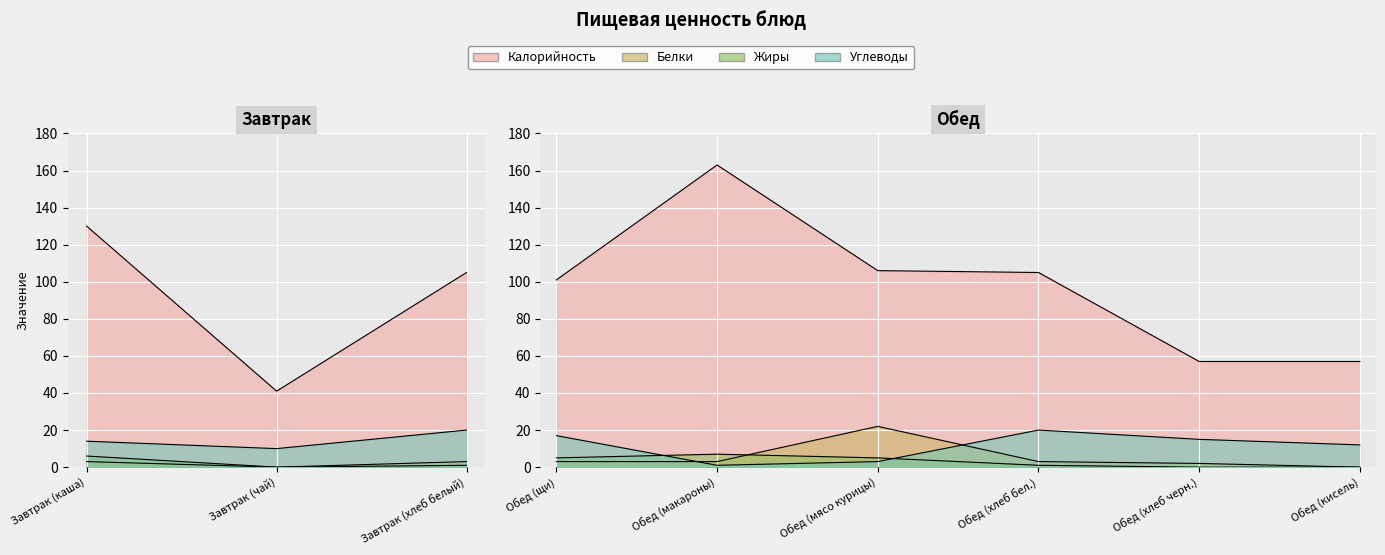

What is the maximum value for Калорийность?

163